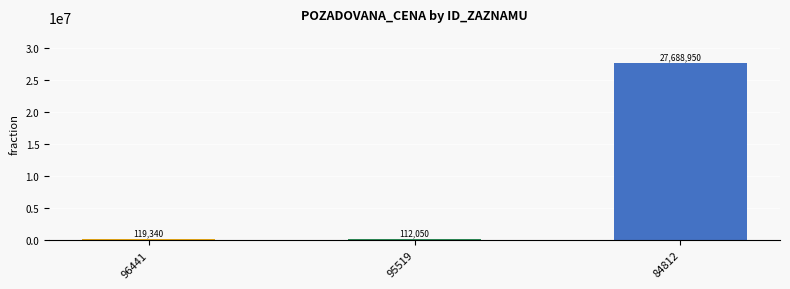

Where is the data nearest to the value 13900500?

96441